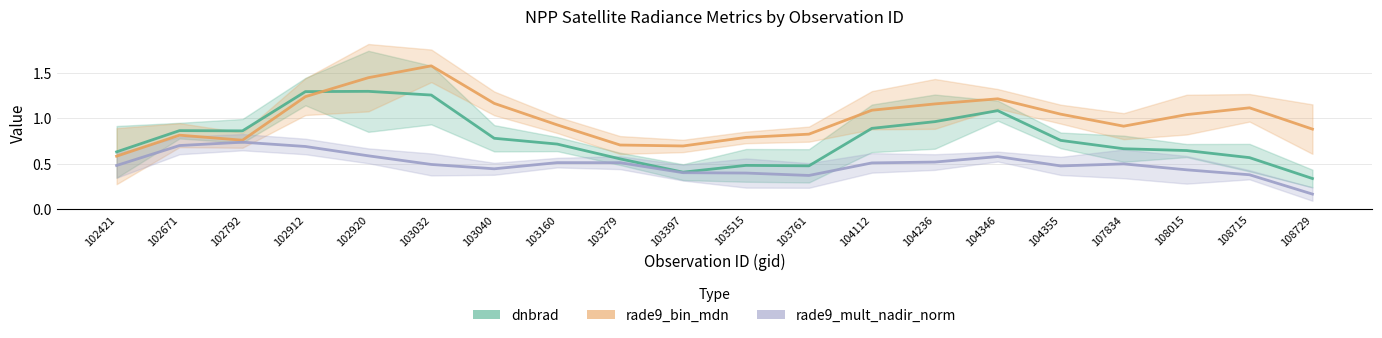

Does the chart have visible grid lines?

Yes